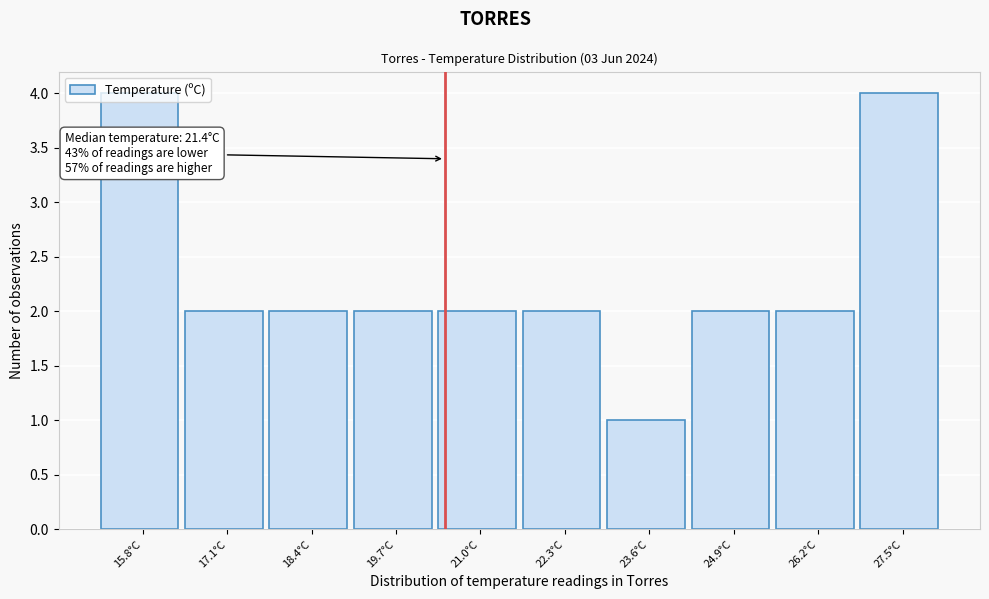

What is the sum of the values at 23.6°C and 21.0°C?

3